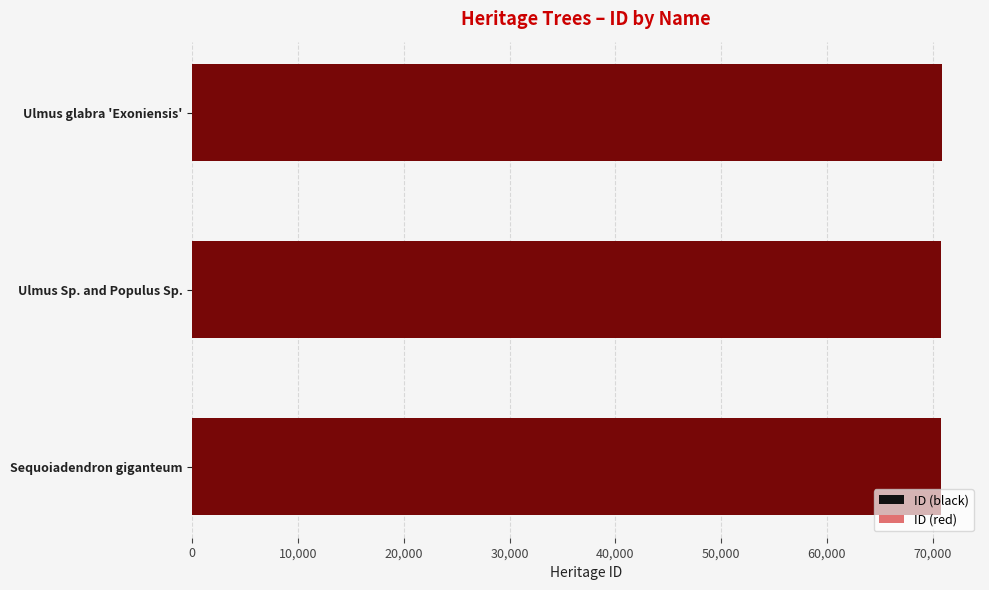

What is the total value across all series at Ulmus glabra 'Exoniensis'?

141880